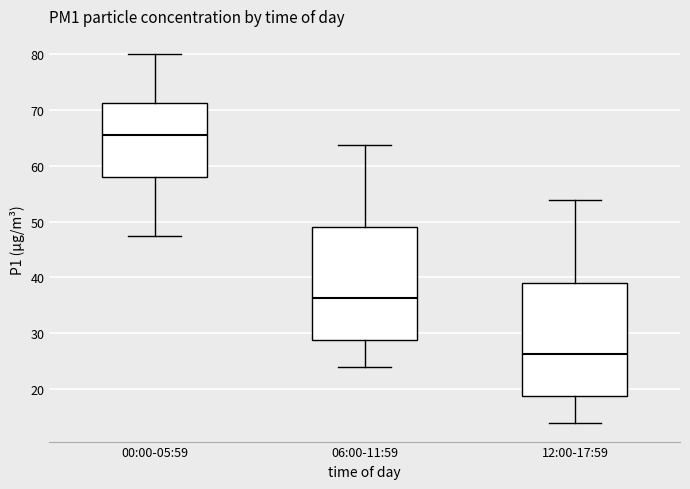

Reading left to right, read every box against the y-axis: the position of its median line, the range the box covers, and the ends of its whiskers. The values are not printed on the chart, so give them approximately, as read against the axis.

00:00-05:59: median 65, box 58 to 71, whiskers 47 to 80
06:00-11:59: median 36, box 29 to 49, whiskers 24 to 64
12:00-17:59: median 26, box 19 to 39, whiskers 14 to 54